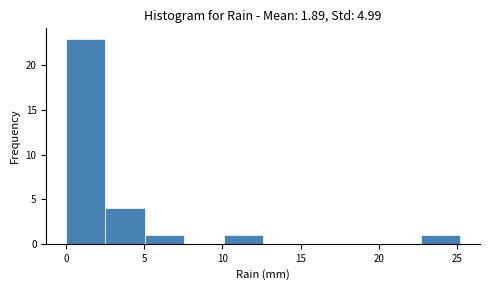

How tall is the bar that spans 10.0 to 12.5 on the x-axis? Neither the bar edges nor the heights are printed on the chart, so give them approximately, as read against the axes.

1